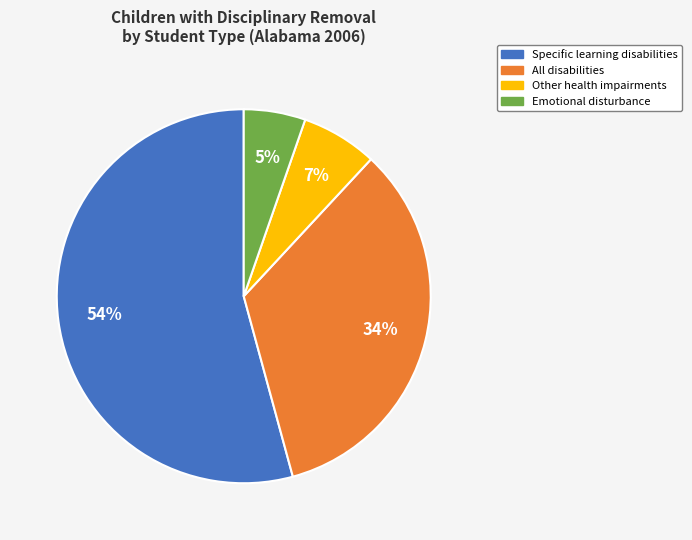

Do All disabilities and Other health impairments together represent more than half of the pie?

No